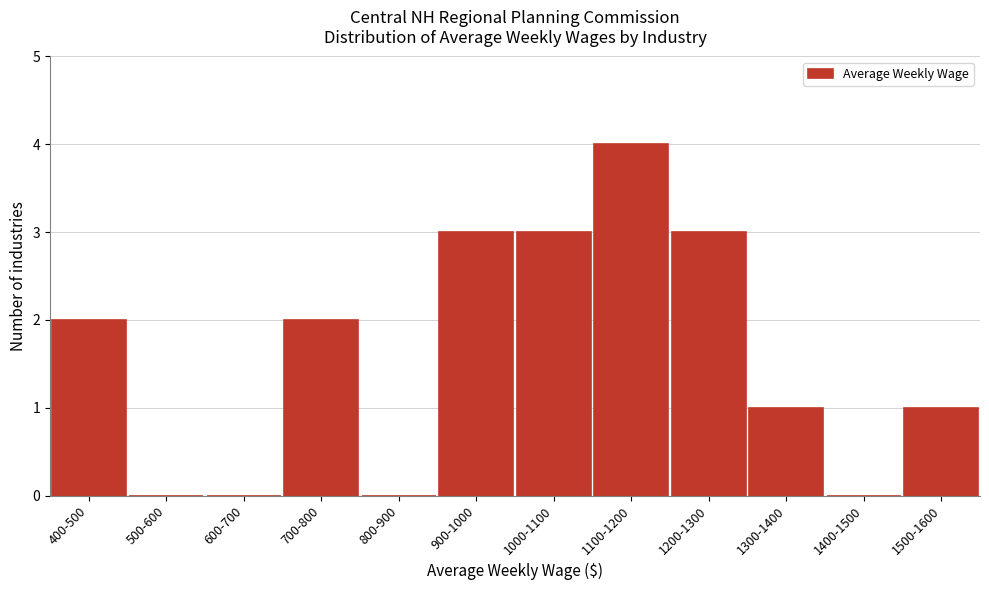

Reading left to right, list all the values displayed in this chart.

400-500=2	500-600=0	600-700=0	700-800=2	800-900=0	900-1000=3	1000-1100=3	1100-1200=4	1200-1300=3	1300-1400=1	1400-1500=0	1500-1600=1